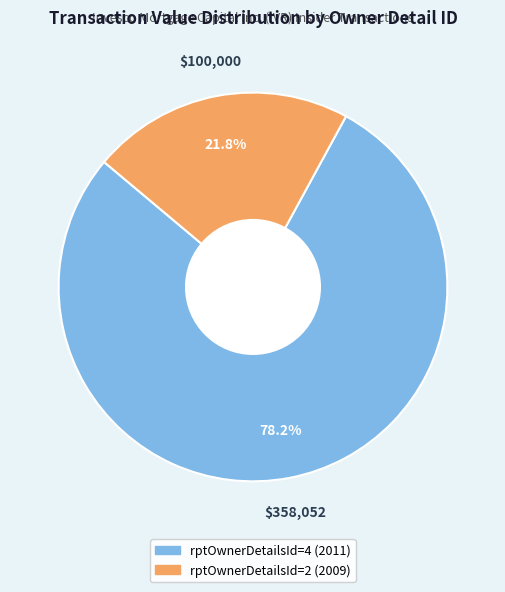

Which category has the biggest portion of the pie?

rptOwnerDetailsId=4 (2011)